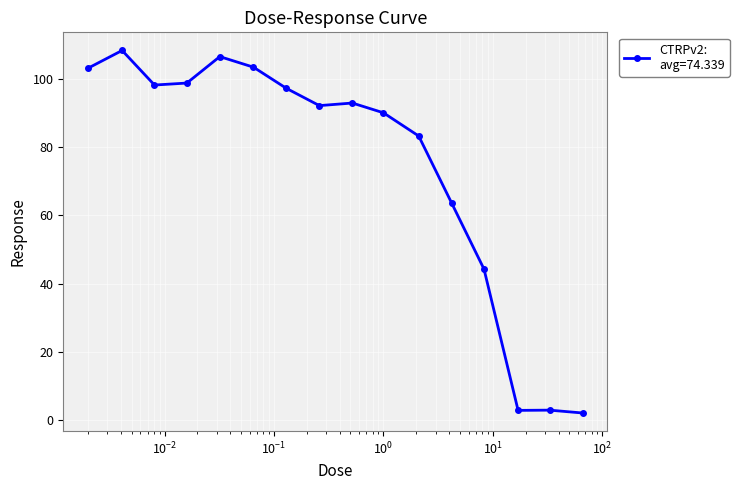

What is the sum of all values?

1189.4